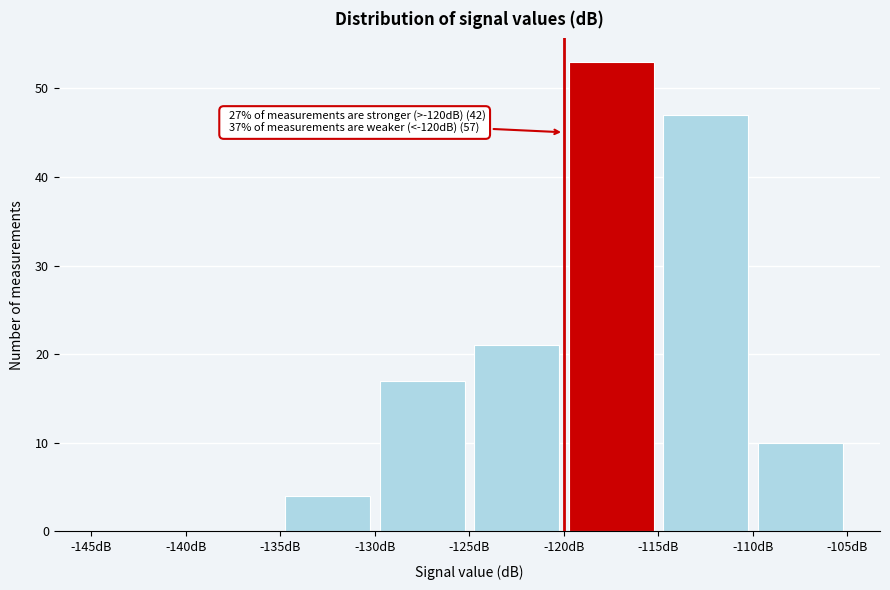

Which range on the x-axis has the tallest bar?

-120 to -115